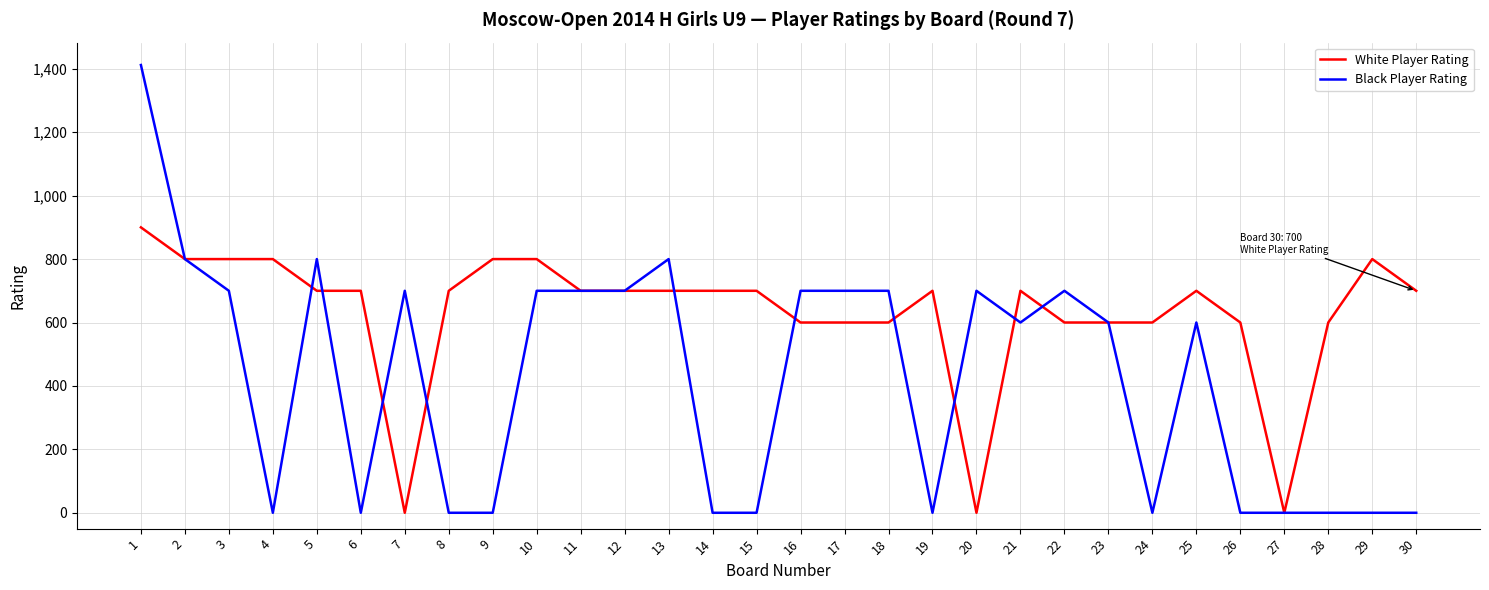

The value of Black Player Rating at 4 is -672. True or false?

False